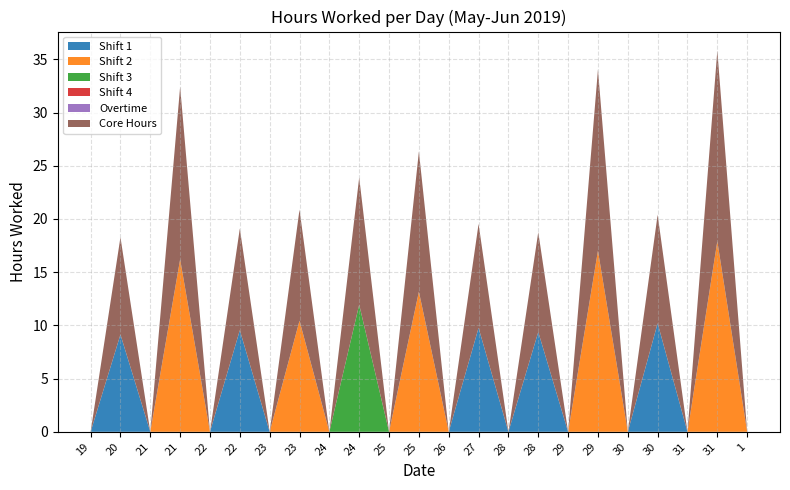

Reading right to left, transcribe all the data shown in this chart.

Day Shift (Low): 1=0.0	31=0.0	31=0.0	30=0.0	30=0.0	29=0.0	29=0.0	28=0.0	28=0.0	27=0.0	26=0.0	25=0.0	25=0.0	24=0.0	24=0.0	23=0.0	23=0.0	22=0.0	22=0.0	21=0.0	21=0.0	20=0.0	19=0.0
Shift 1: 1=0.0	31=0.0	31=0.0	30=10.2	30=0.0	29=0.0	29=0.0	28=9.4	28=0.0	27=9.8	26=0.0	25=0.0	25=0.0	24=0.0	24=0.0	23=0.0	23=0.0	22=9.6	22=0.0	21=0.0	21=0.0	20=9.1	19=0.0
Shift 2: 1=0.0	31=17.9	31=0.0	30=0.0	30=0.0	29=17.0	29=0.0	28=0.0	28=0.0	27=0.0	26=0.0	25=13.2	25=0.0	24=0.0	24=0.0	23=10.4	23=0.0	22=0.0	22=0.0	21=16.2	21=0.0	20=0.0	19=0.0
Shift 3: 1=0.0	31=0.0	31=0.0	30=0.0	30=0.0	29=0.0	29=0.0	28=0.0	28=0.0	27=0.0	26=0.0	25=0.0	25=0.0	24=11.9	24=0.0	23=0.0	23=0.0	22=0.0	22=0.0	21=0.0	21=0.0	20=0.0	19=0.0
Overtime: 1=0.0	31=0.0	31=0.0	30=0.0	30=0.0	29=0.0	29=0.0	28=0.0	28=0.0	27=0.0	26=0.0	25=0.0	25=0.0	24=0.0	24=0.0	23=0.0	23=0.0	22=0.0	22=0.0	21=0.0	21=0.0	20=0.0	19=0.0
Core Hours: 1=0.0	31=17.9	31=0.0	30=10.2	30=0.0	29=17.0	29=0.0	28=9.4	28=0.0	27=9.8	26=0.0	25=13.2	25=0.0	24=11.9	24=0.0	23=10.4	23=0.0	22=9.6	22=0.0	21=16.2	21=0.0	20=9.1	19=0.0